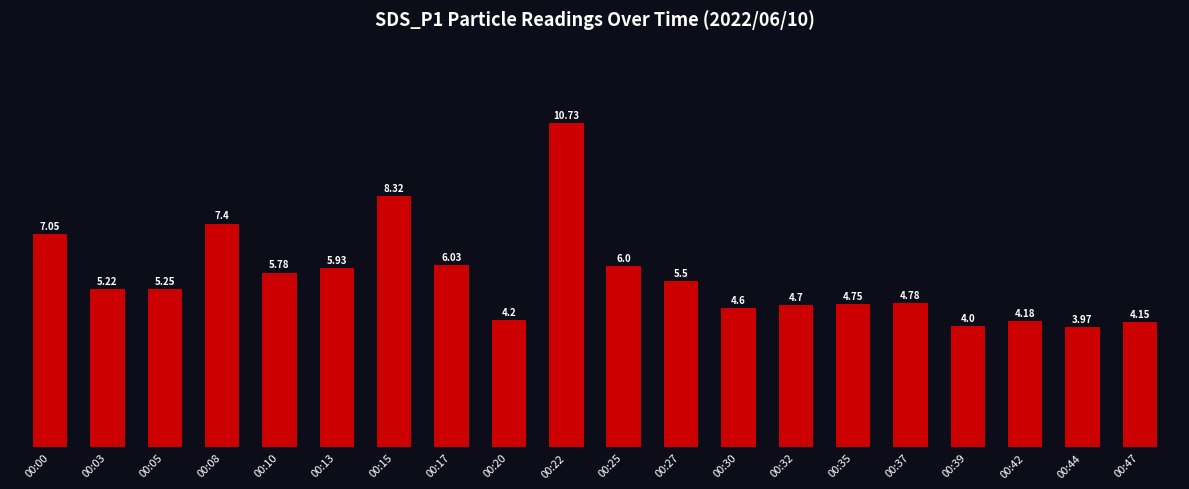

True or false: the data shows 8.6 at 00:05.

False